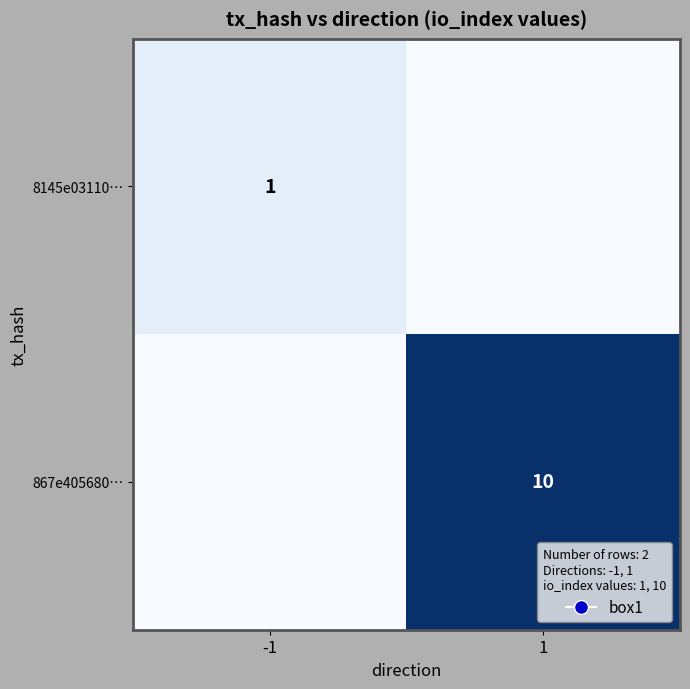

The value of 8145e03110… at -1 is 2. True or false?

False